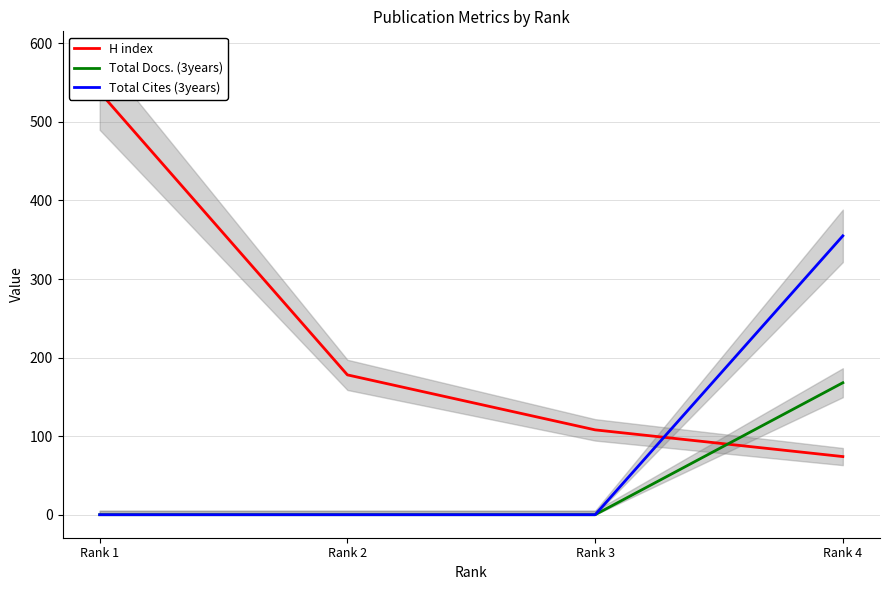

True or false: Total Cites (3years) has more than 0 points higher than both neighbors.

False